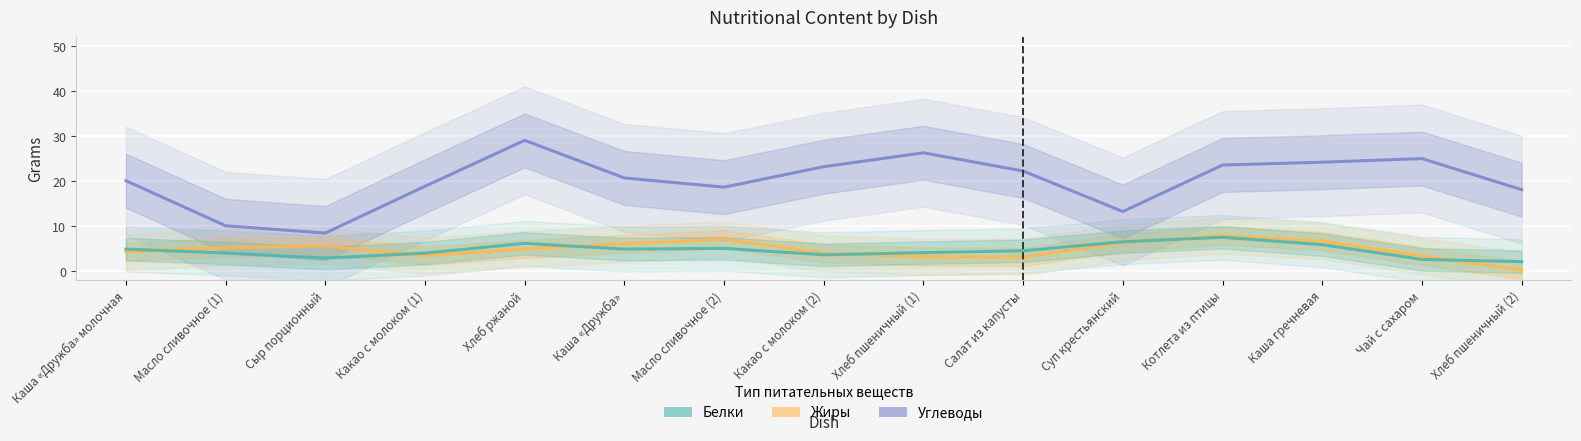

What are all the series names shown in the legend?

Углеводы, Жиры, Белки